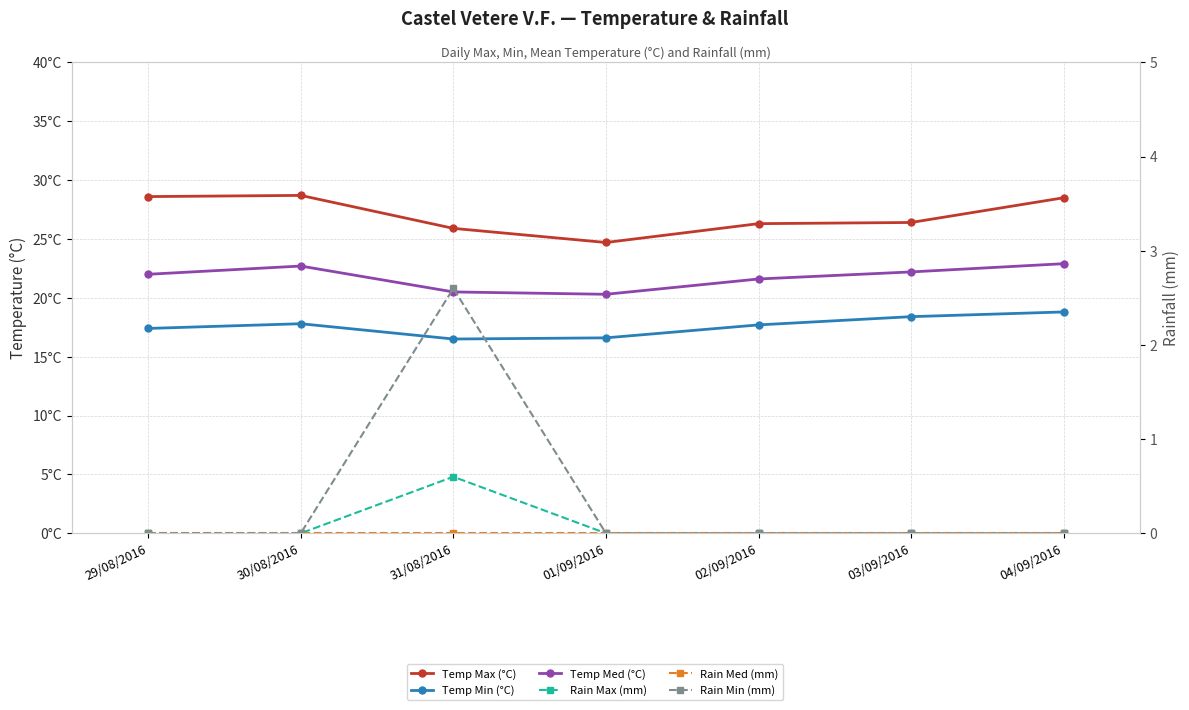

The Rain Max (mm) series shows 0.0 at 29/08/2016. True or false?

True